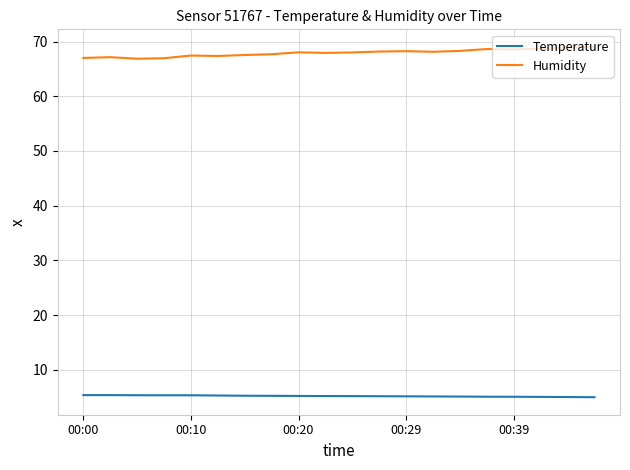

True or false: Humidity and Temperature cross at least once.

False